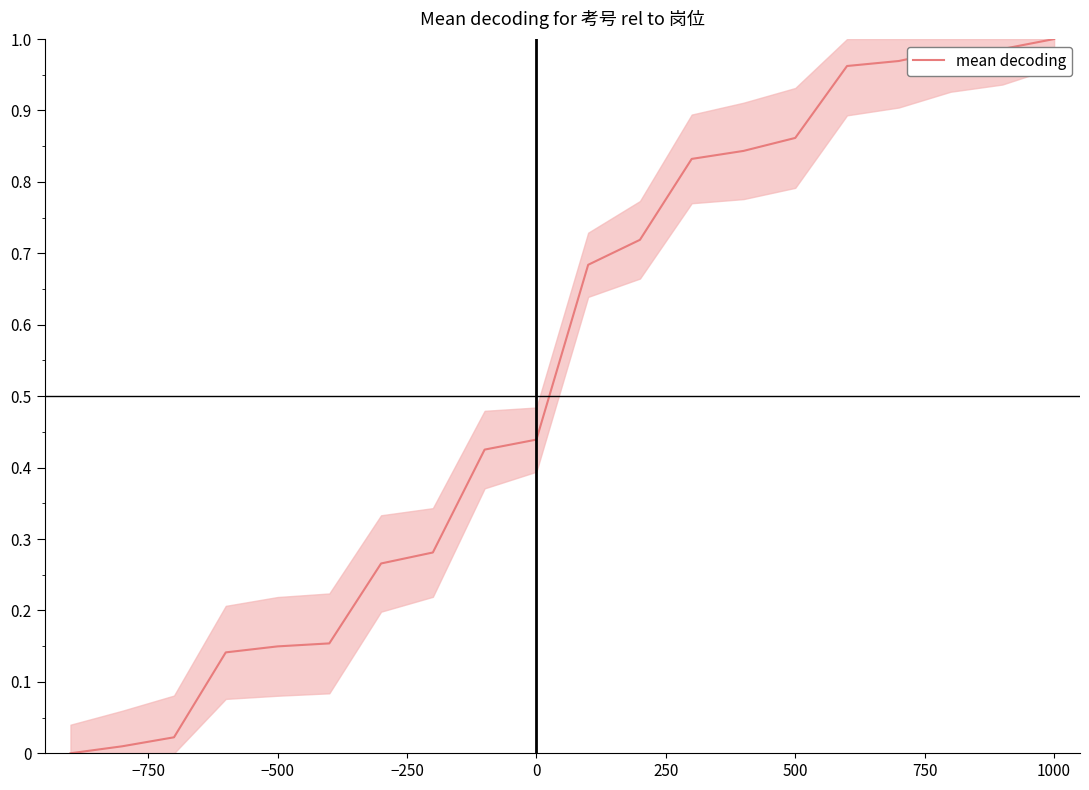

How many lines are shown in the chart?

1